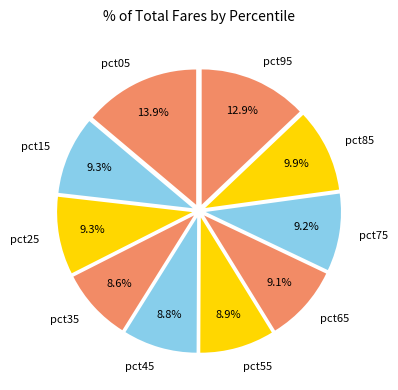

To the nearest percent, what is the difference between the largest and smallest slice percentages?

5%